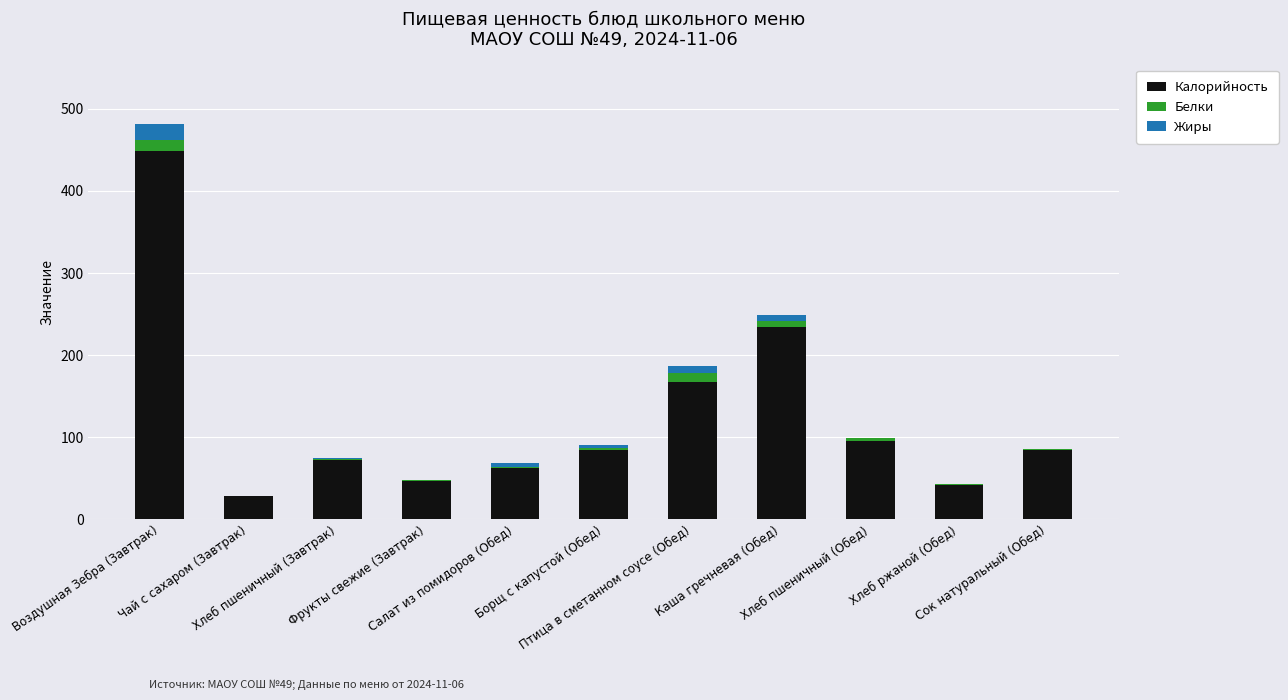

What is the sum of all Калорийность values?

1365.2